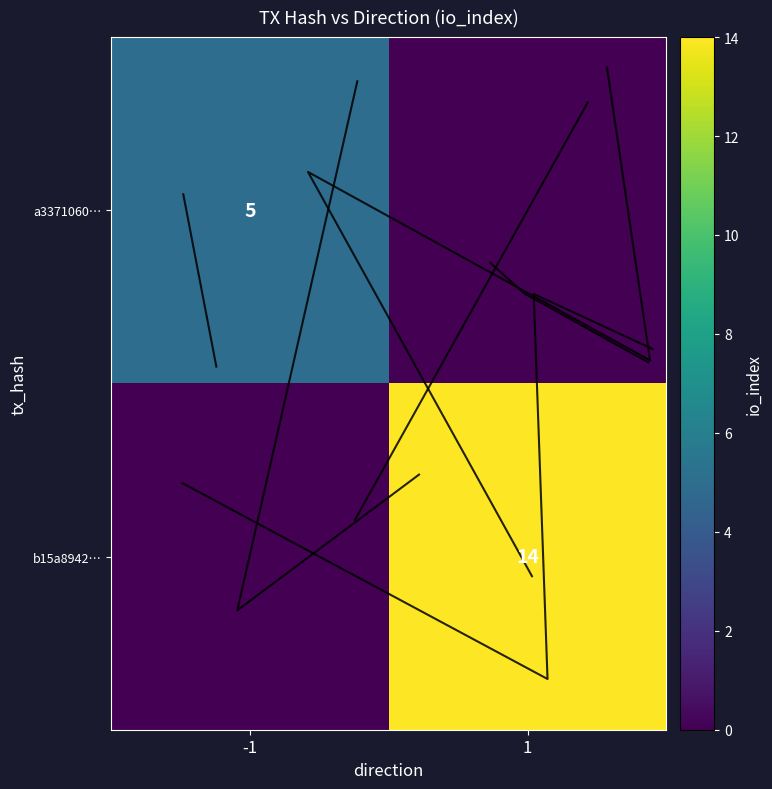

What is the maximum value for a3371060…?

5